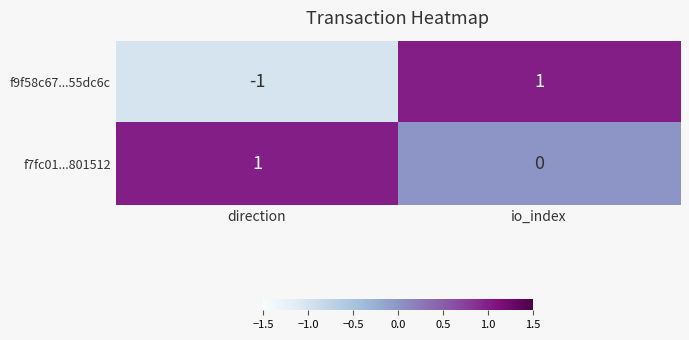

How many categories are shown in the chart?

2